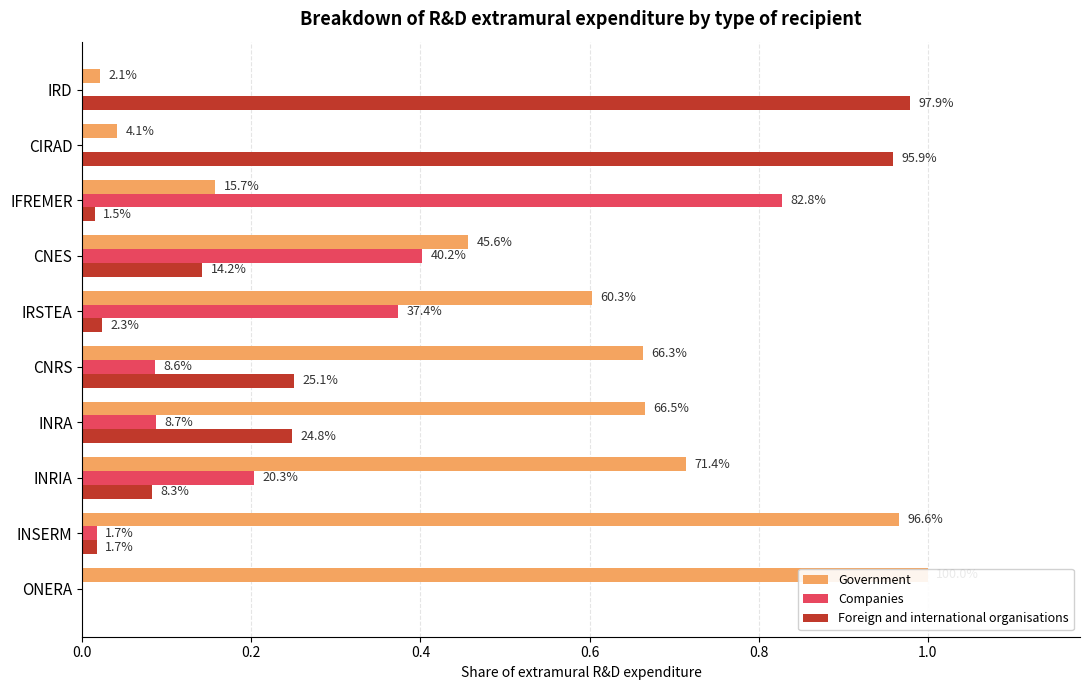

What are all the series names shown in the legend?

Government, Companies, Foreign and international organisations